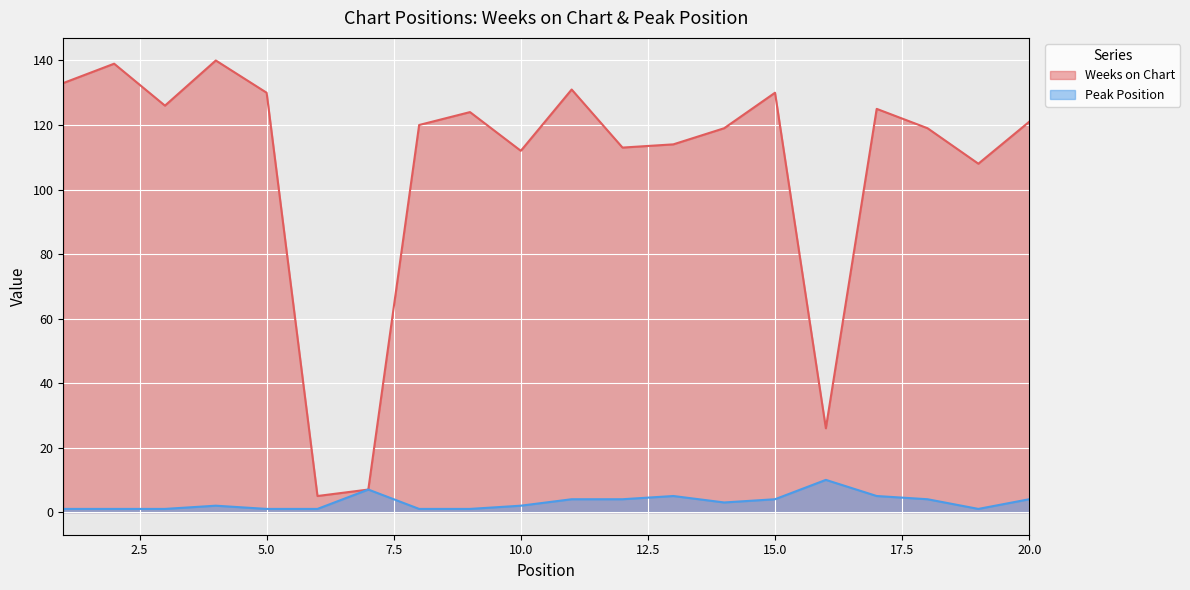

Does the chart display data point markers on the line(s)?

No